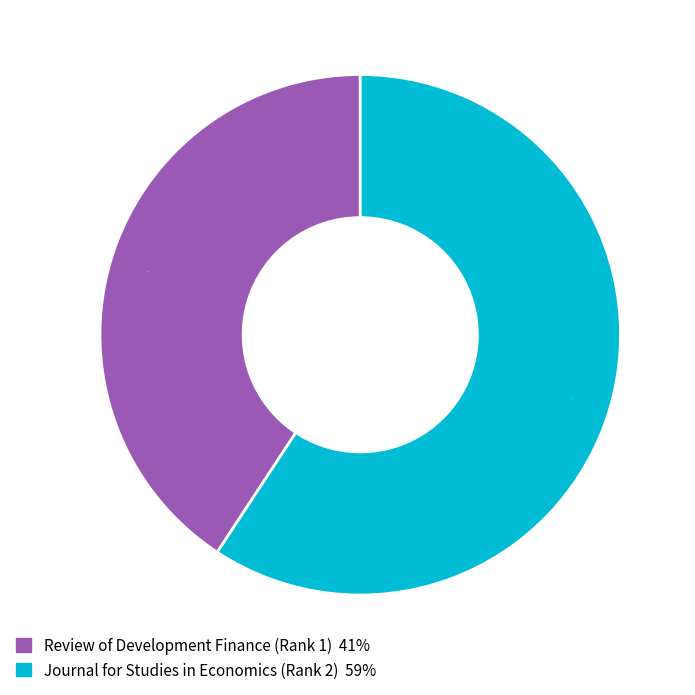

Count the number of slices in the pie.

2